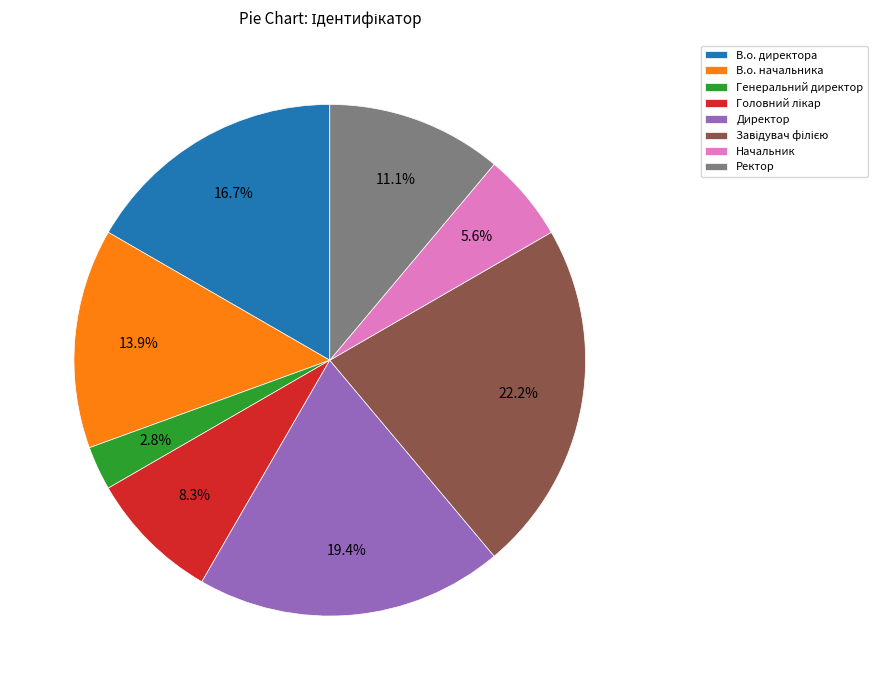

Which category has the smallest portion of the pie?

Генеральний директор